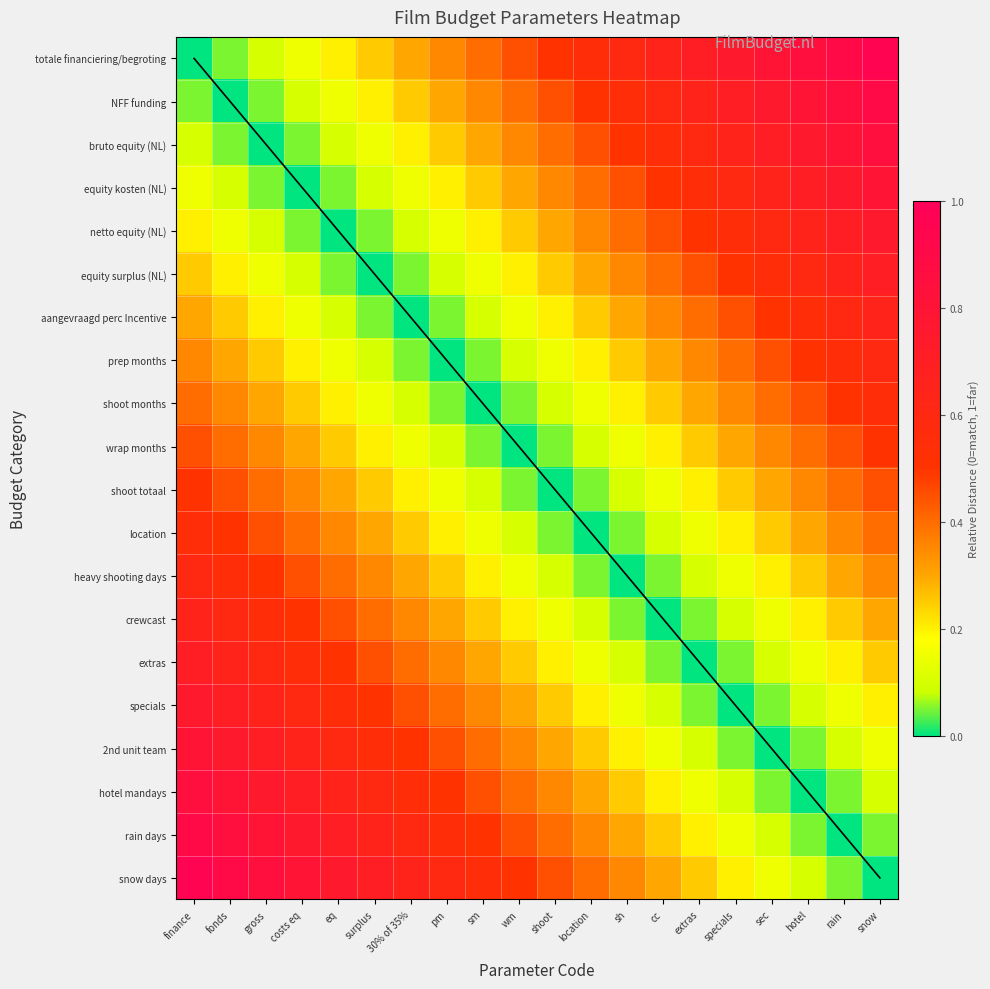

Which series has the largest range (max minus min)?

totale financiering/begroting